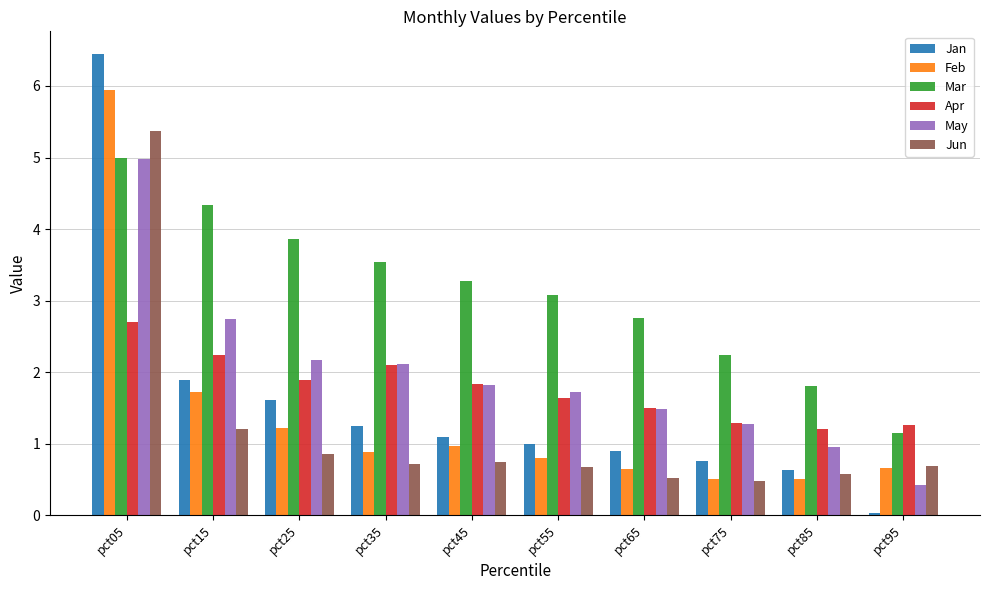

What is the minimum value for Mar?

1.2